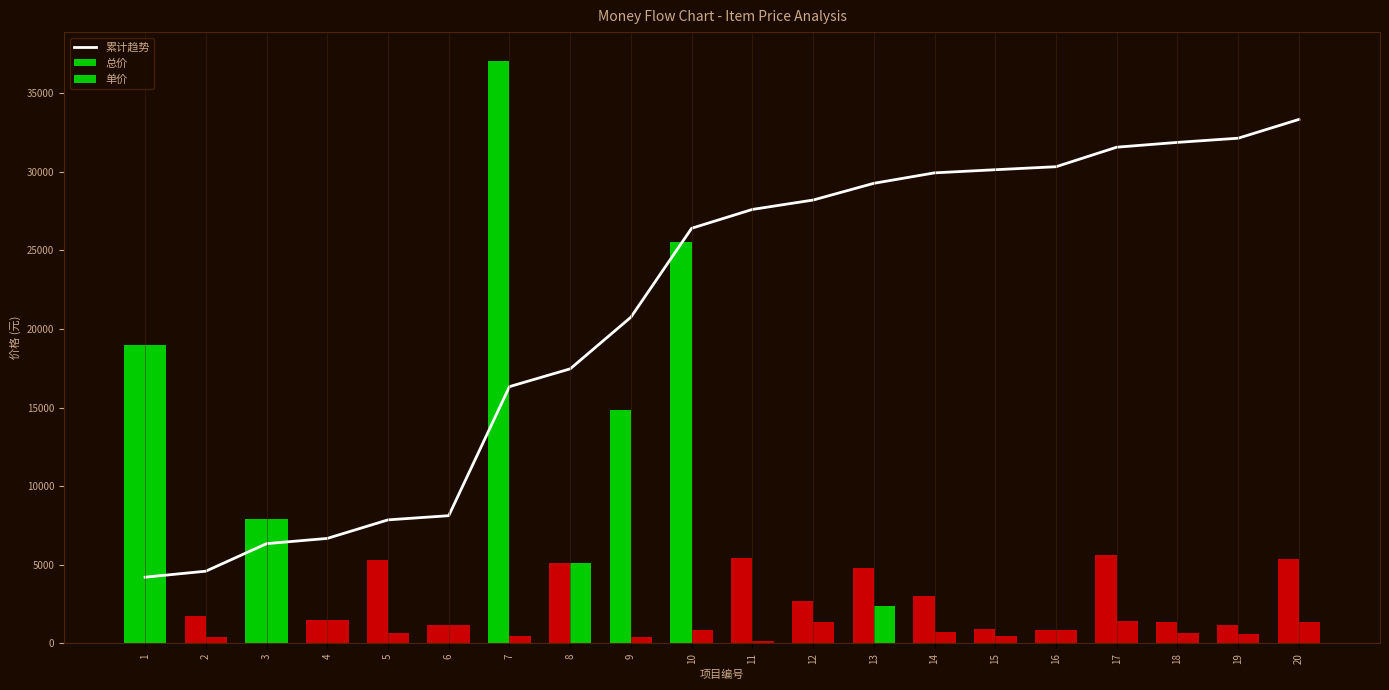

What is the value of the 9th bar from the left?

20743.9